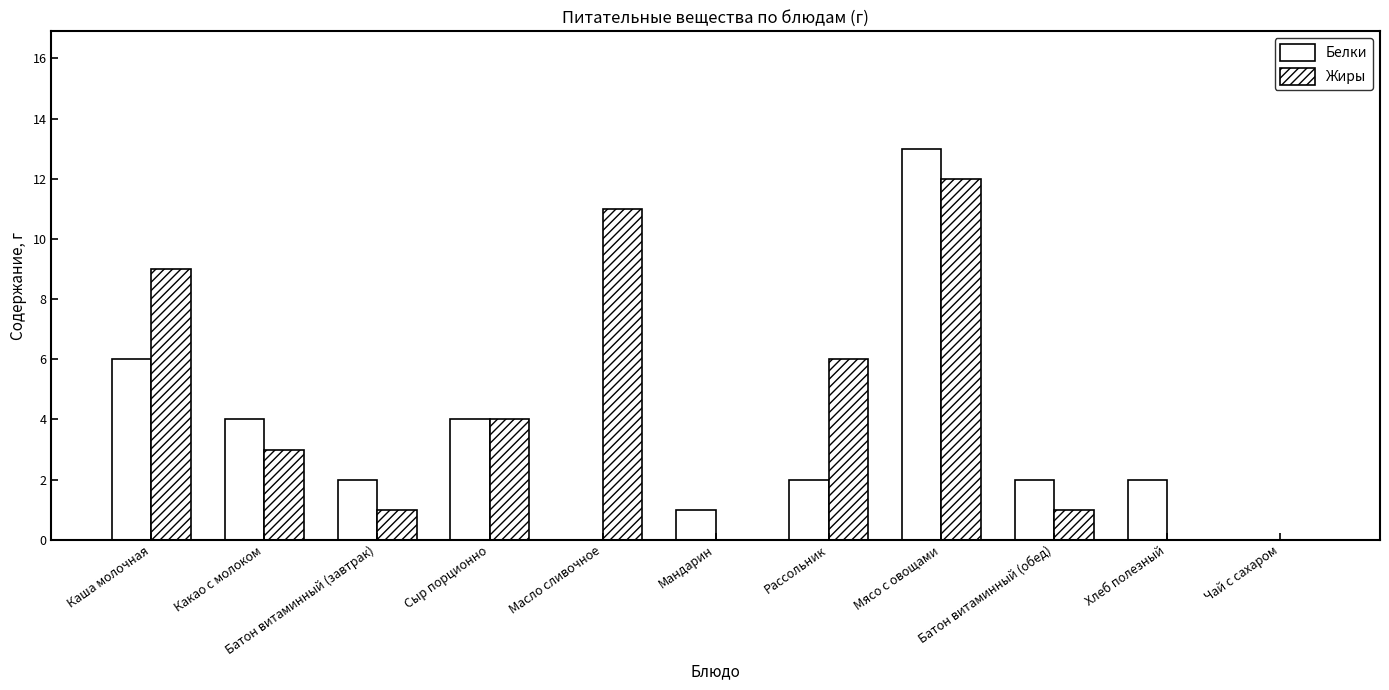

The value of Белки at Сыр порционно is 4. True or false?

True